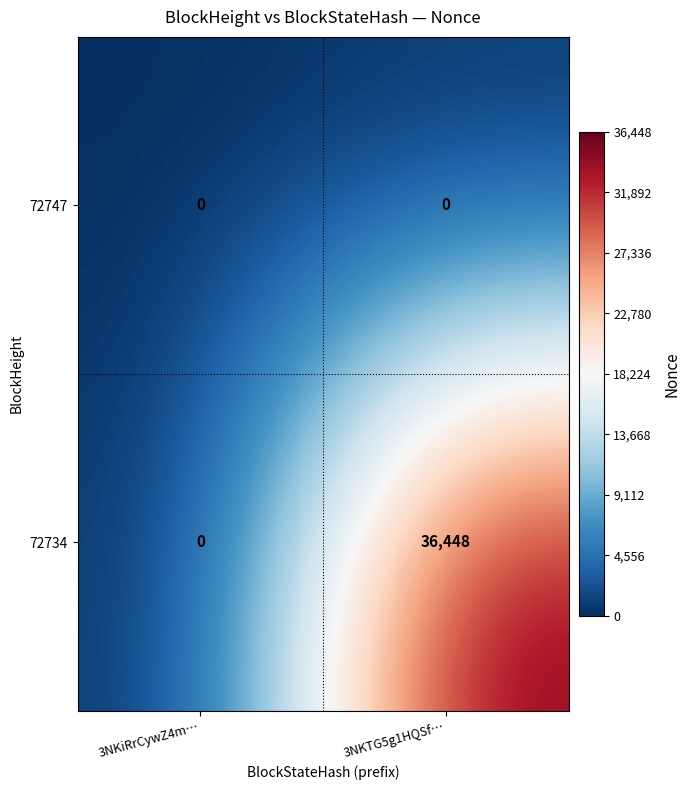

Reading left to right, what are all the values shown in this chart?

72747: 0	0
72734: 0	36448